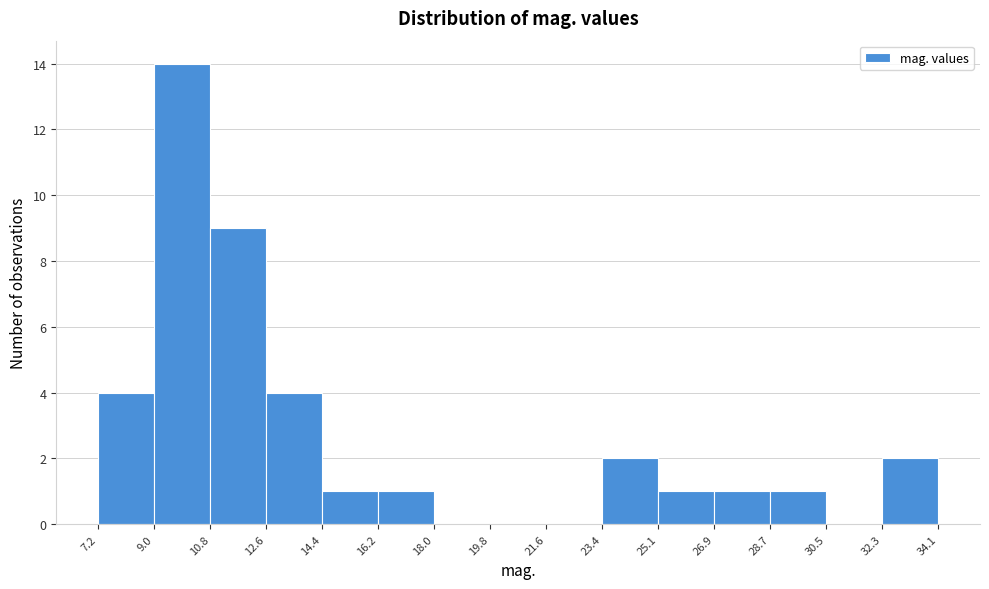

Reading left to right, list every bar in this chart as the range it spans on the x-axis followed by its height. The values are not printed on the chart, so give them approximately, as read against the axis.

7.2 to 9.0: 4
9.0 to 10.8: 14
10.8 to 12.6: 9
12.6 to 14.4: 4
14.4 to 16.2: 1
16.2 to 18.0: 1
18.0 to 19.8: 0
19.8 to 21.6: 0
21.6 to 23.4: 0
23.4 to 25.1: 2
25.1 to 26.9: 1
26.9 to 28.7: 1
28.7 to 30.5: 1
30.5 to 32.3: 0
32.3 to 34.1: 2